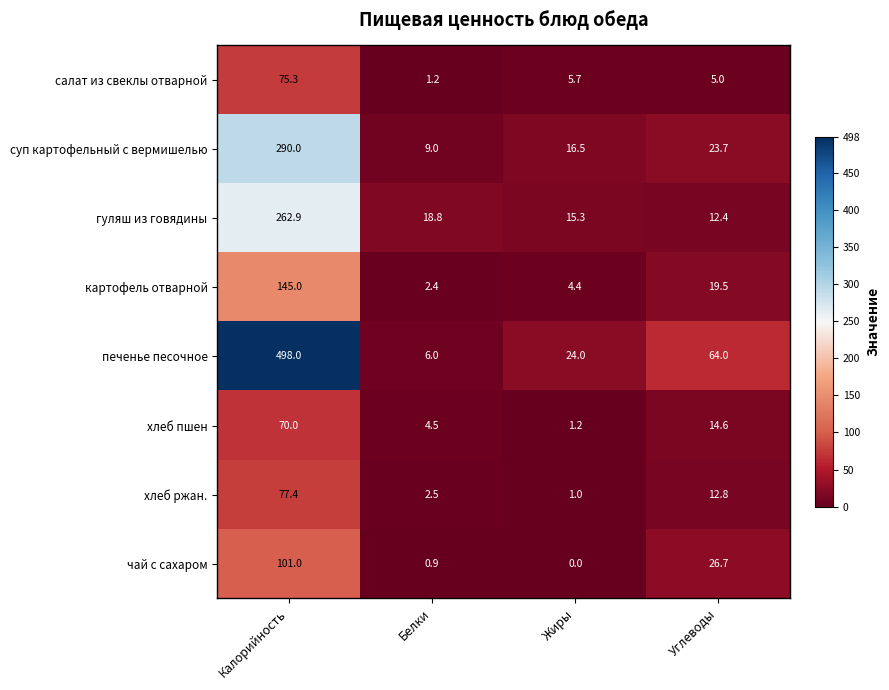

At Белки, list the series in order from largest to smallest.

гуляш из говядины, суп картофельный с вермишелью, печенье песочное, хлеб пшен, хлеб ржан., картофель отварной, салат из свеклы отварной, чай с сахаром